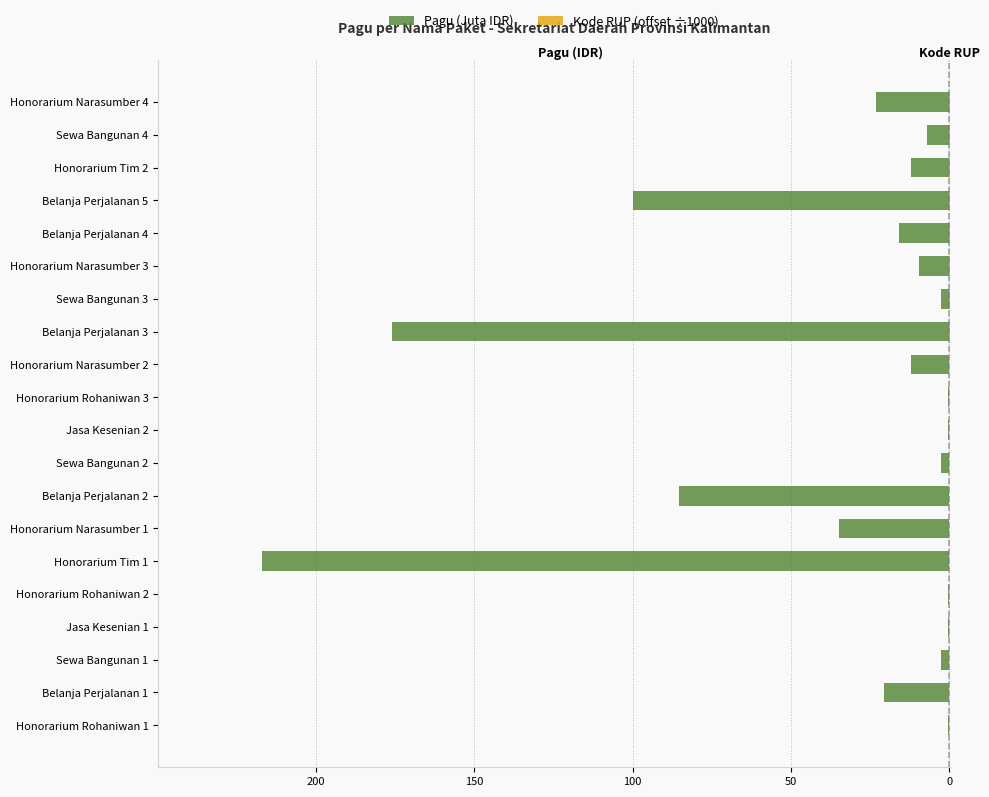

What is the difference between the Kode RUP (offset ÷1000) values at Belanja Perjalanan 5 and Jasa Kesenian 2?

0.1